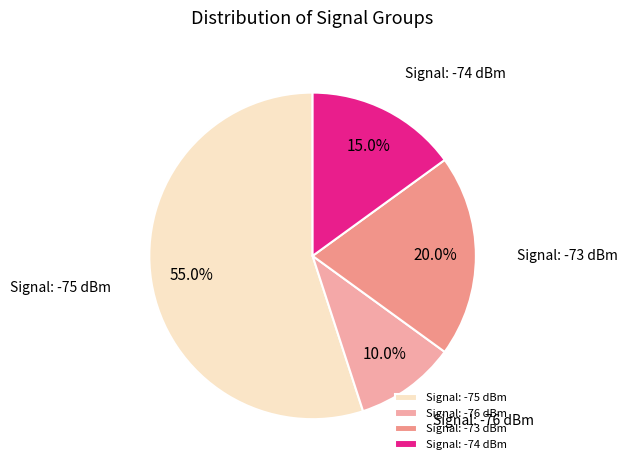

Which category accounts for the majority?

Signal: -75 dBm